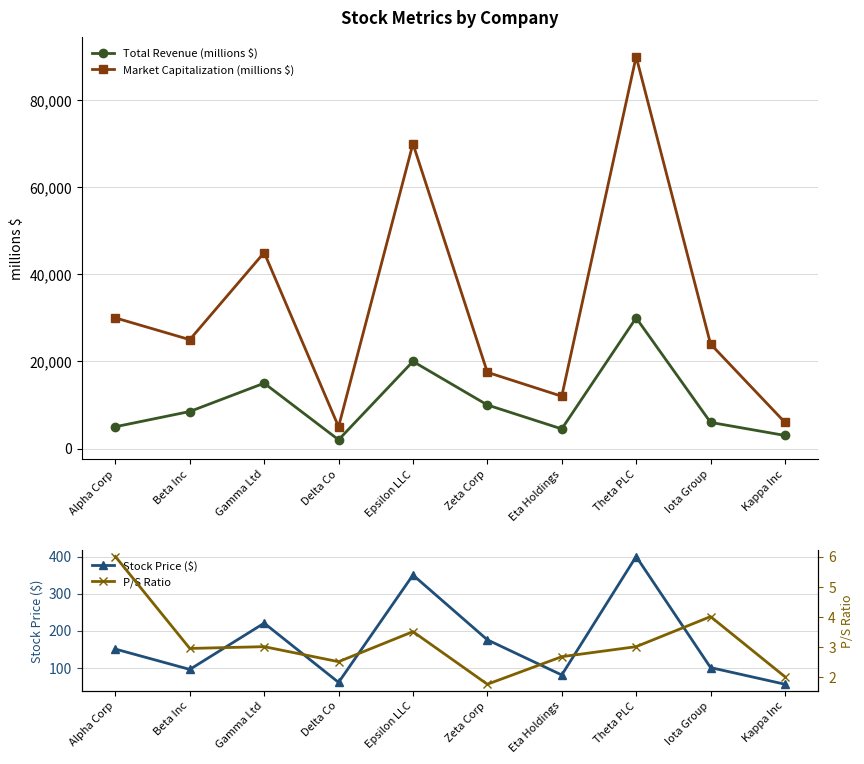

What is the difference between the second highest and second lowest values in the Market Capitalization (millions $) series?

64000